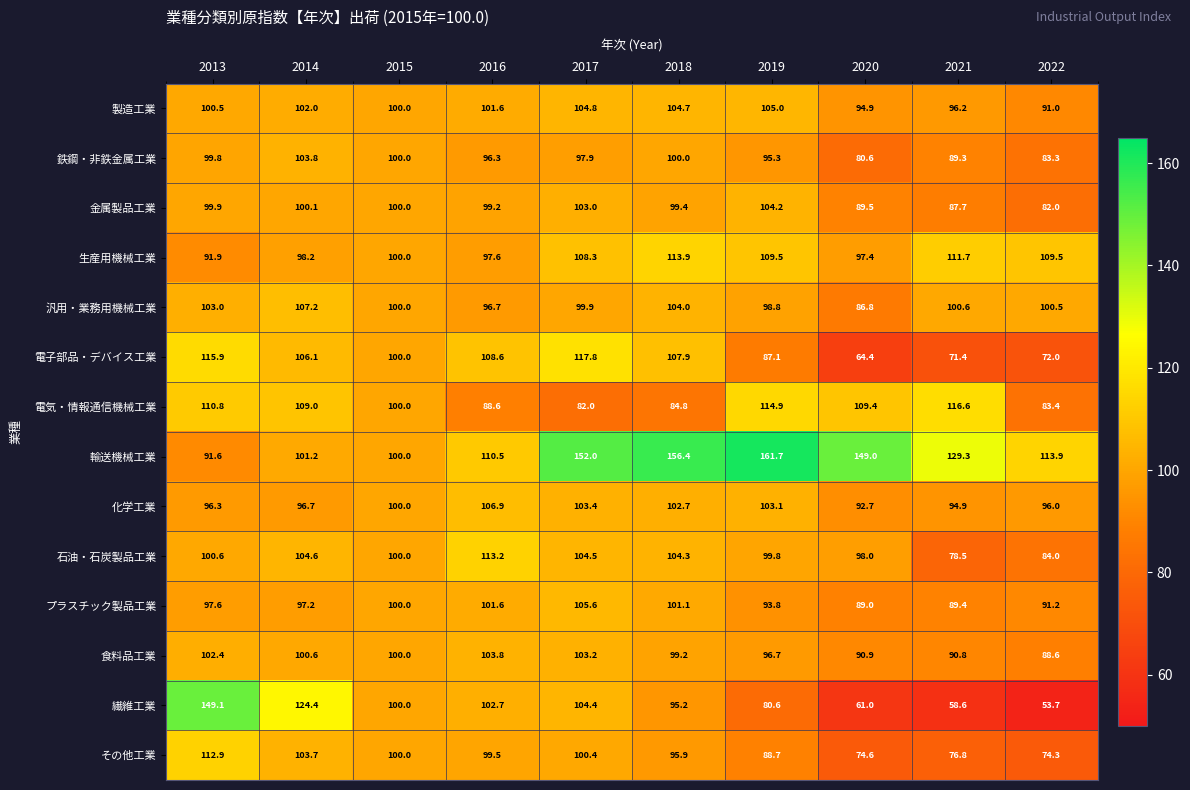

What is the difference between the 電子部品・デバイス工業 values at 2020 and 2019?

22.7